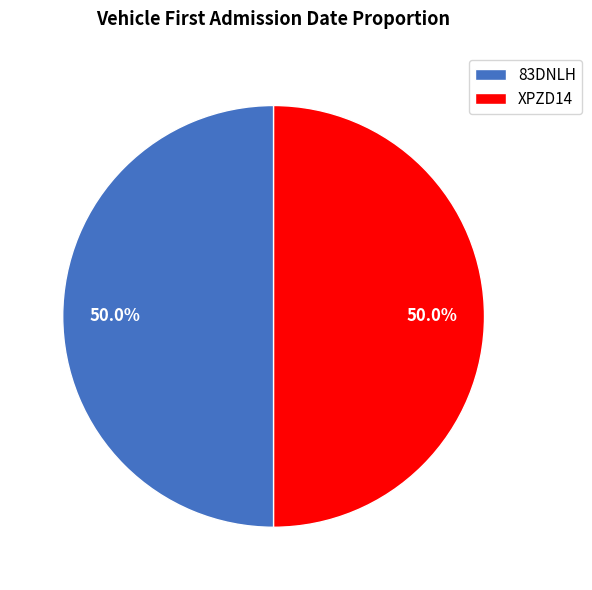

Do XPZD14 and 83DNLH together represent more than half of the pie?

Yes